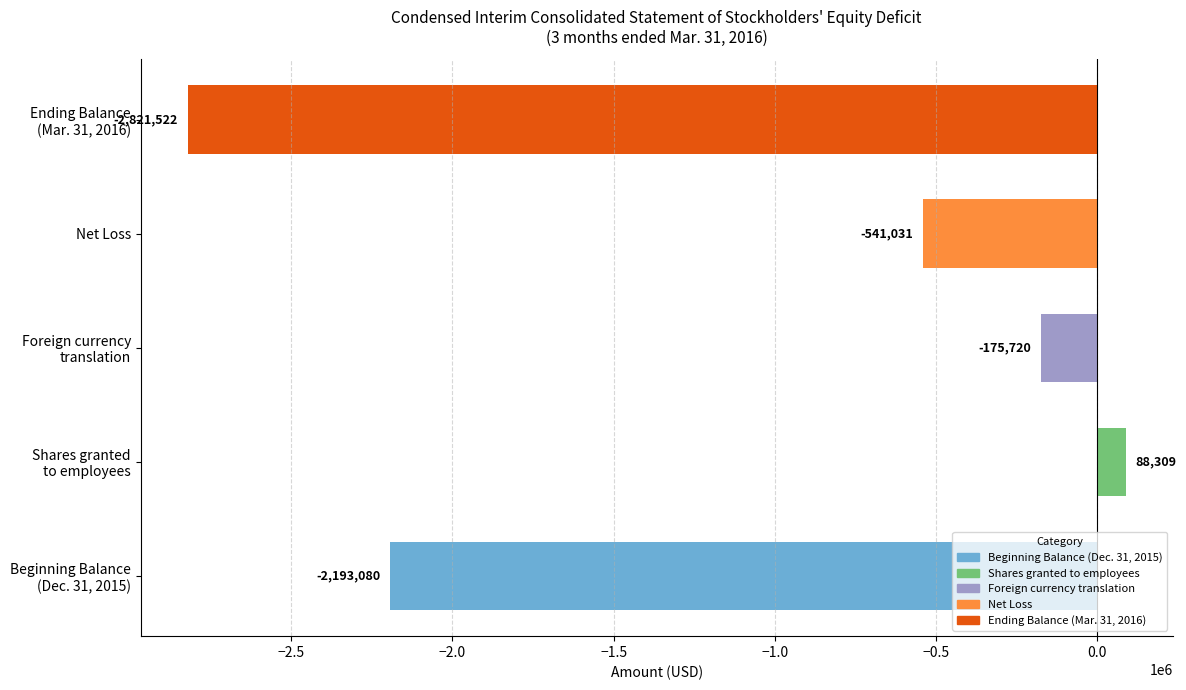

Reading top to bottom, list all the values displayed in this chart.

-2821522	-541031	-175720	88309	-2193080